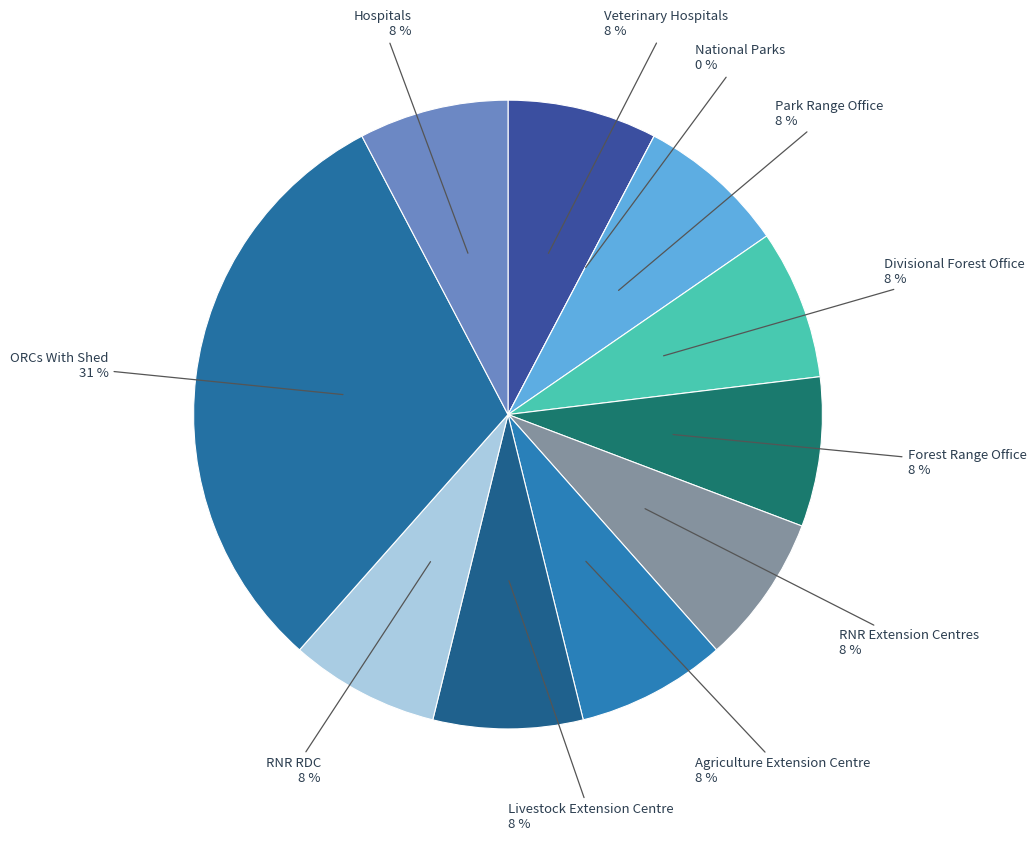

What percentage is NOT represented by Veterinary Hospitals?

92.3%